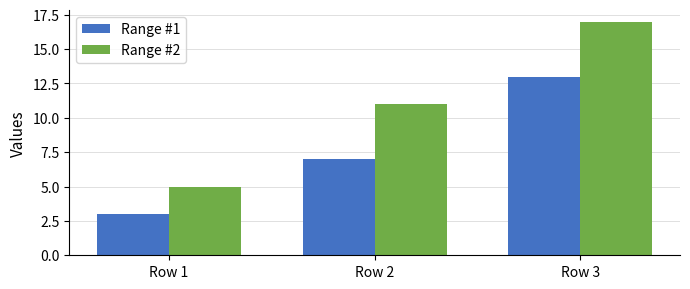

Which series has the largest total across all categories?

Range #2